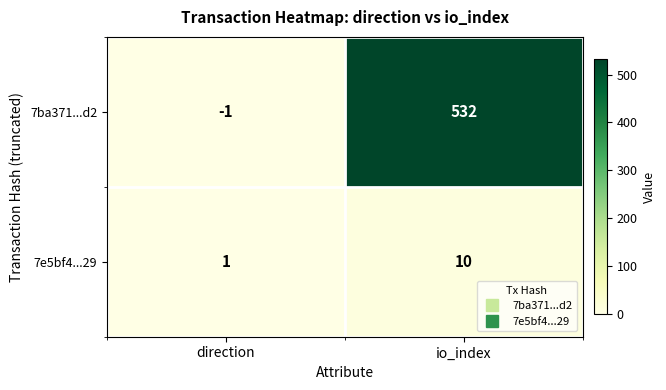

Which series has the widest spread of values?

7ba371...d2